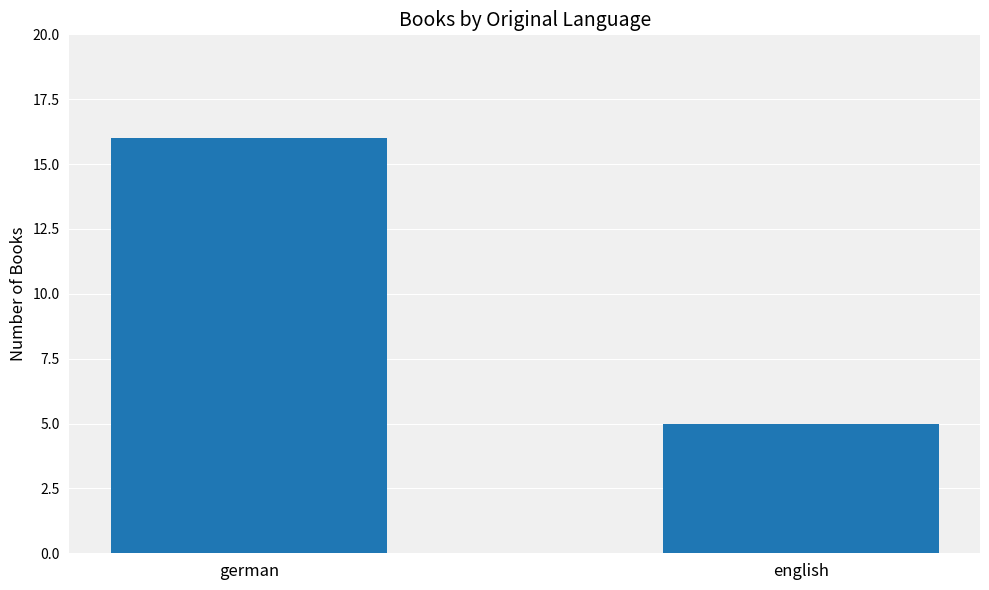

The chart shows a value of 26 at german. True or false?

False